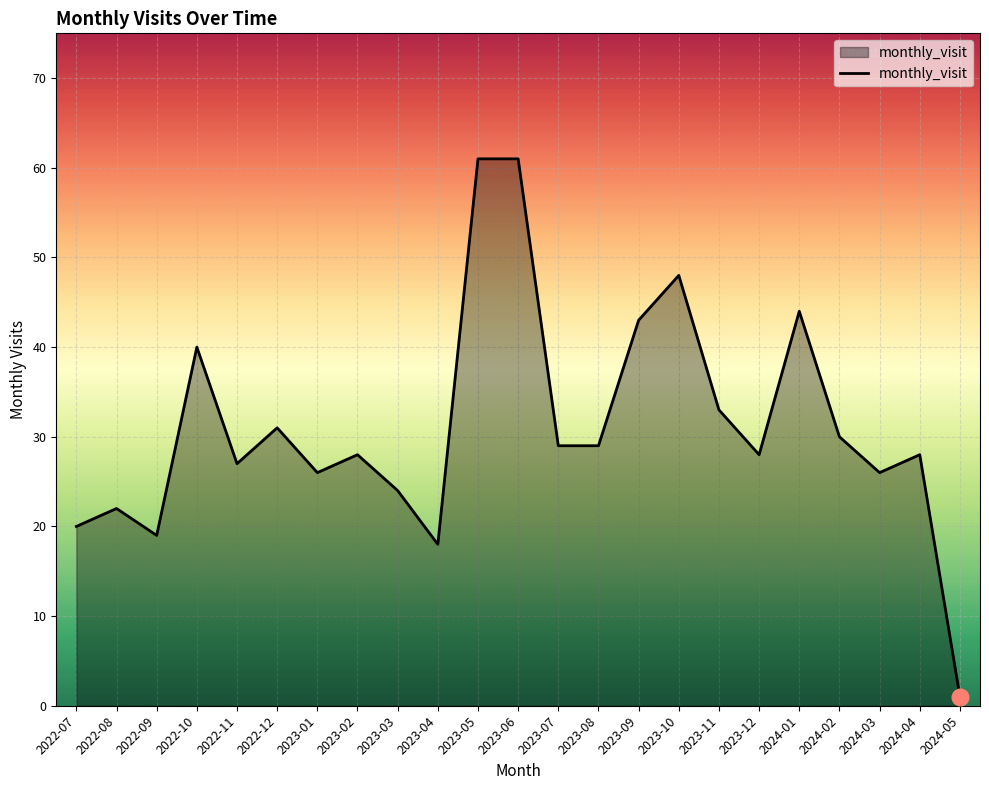

Reading right to left, what are all the values shown in this chart?

1	28	26	30	44	28	33	48	43	29	29	61	61	18	24	28	26	31	27	40	19	22	20